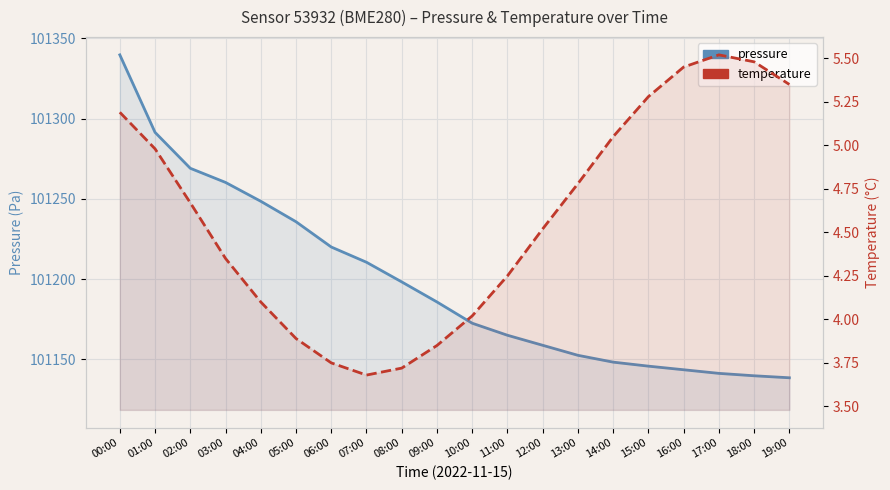

What is the average value of the temperature series?

4.6